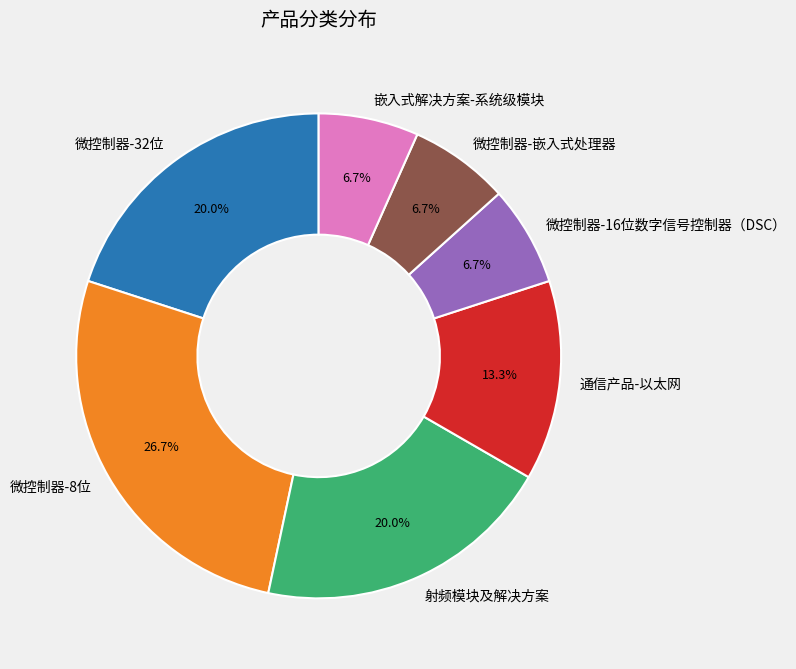

Does any single category account for the majority?

No